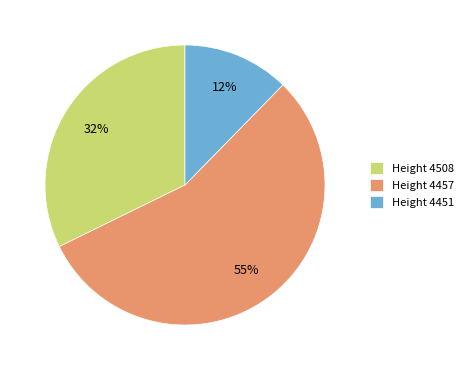

To the nearest percent, what is the difference between the largest and smallest slice percentages?

43%